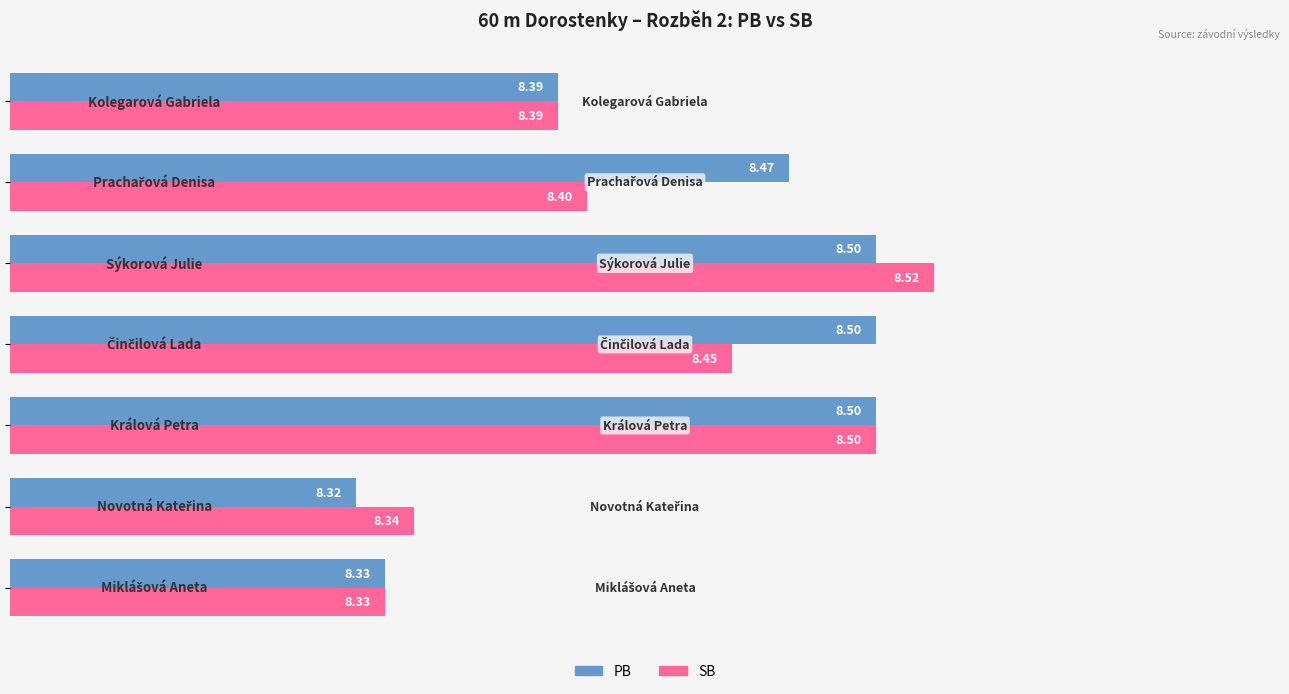

What is the minimum value shown in the chart?

8.3